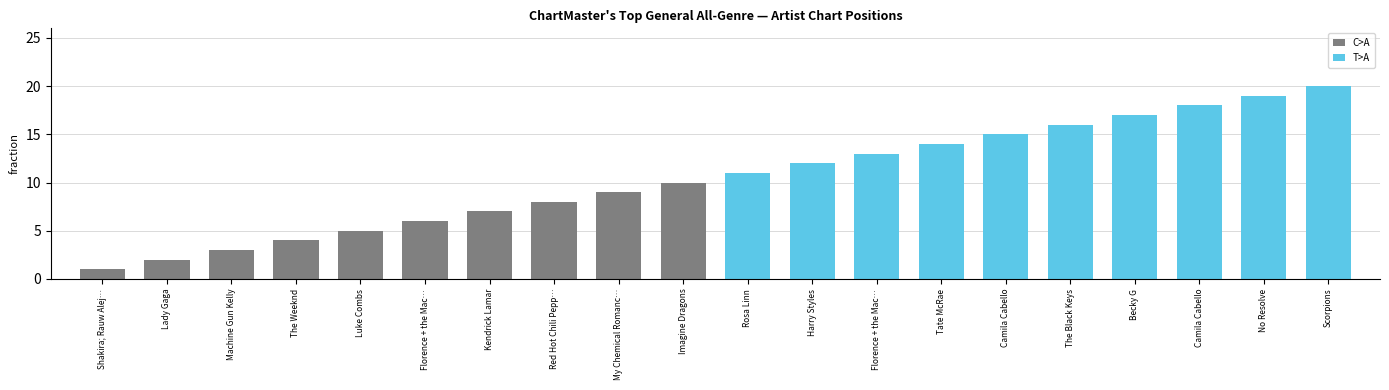

Count the T>A values in the range 13 to 18.

6